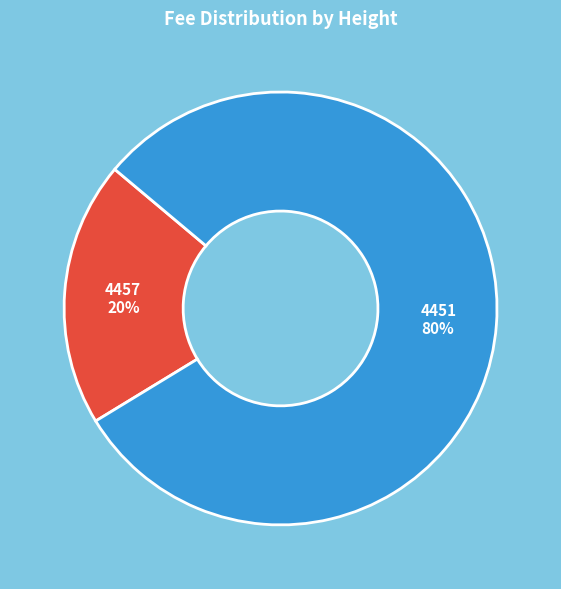

Which slice is the smallest?

4457